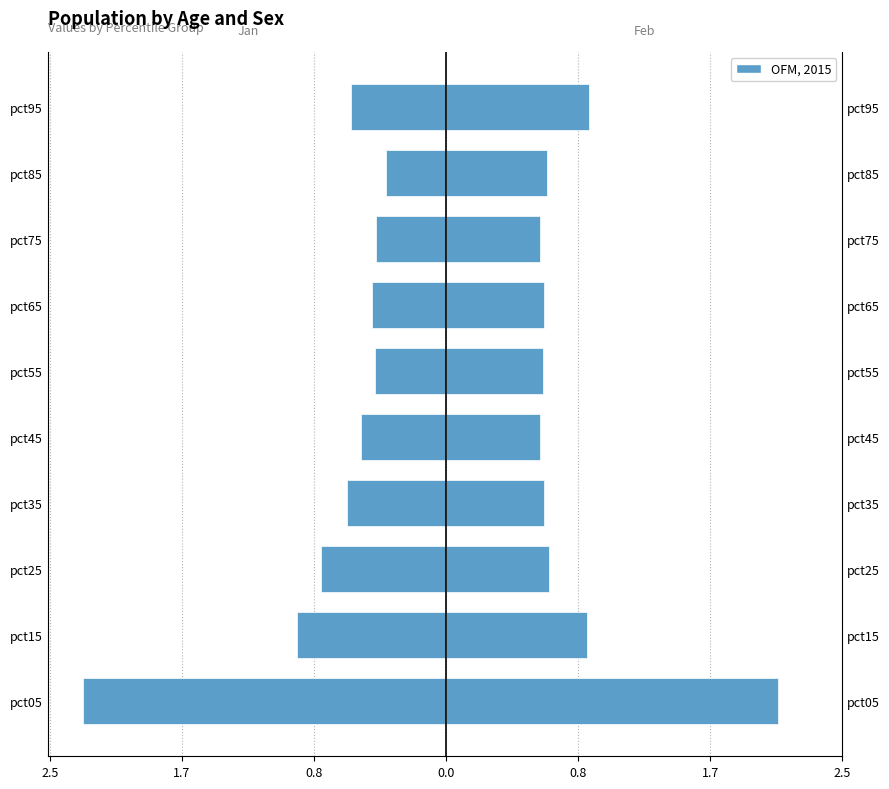

What is the difference between the second highest and minimum values in the Feb series?

0.3